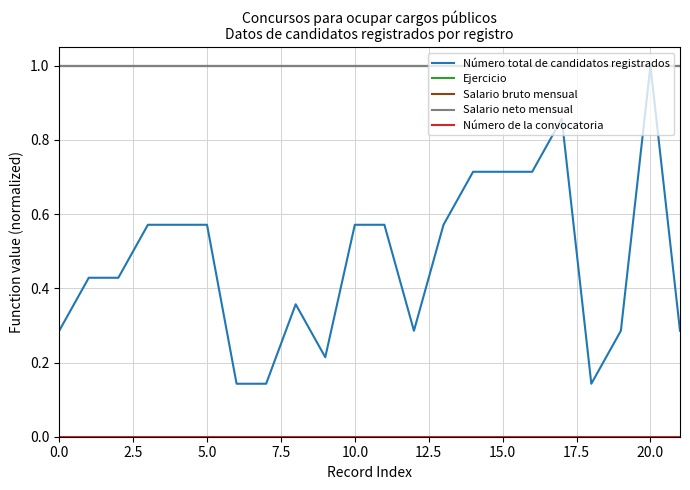

True or false: Salario neto mensual and Número de la convocatoria intersect in this chart.

False